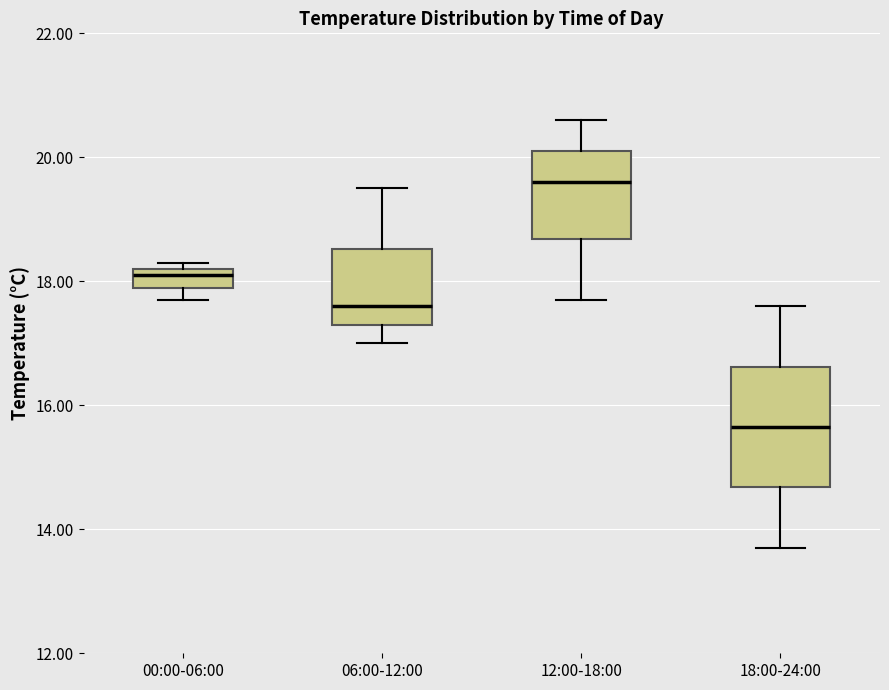

Reading left to right, read every box against the y-axis: the position of its median line, the range the box covers, and the ends of its whiskers. The values are not printed on the chart, so give them approximately, as read against the axis.

00:00-06:00: median 18.2 (just below the box's upper edge), box 18.0 to 18.2, whiskers 17.8 to 18.4
06:00-12:00: median 17.6, box 17.4 to 18.6, whiskers 17.0 to 19.6
12:00-18:00: median 19.6, box 18.6 to 20.2, whiskers 17.8 to 20.6
18:00-24:00: median 15.6, box 14.6 to 16.6, whiskers 13.8 to 17.6